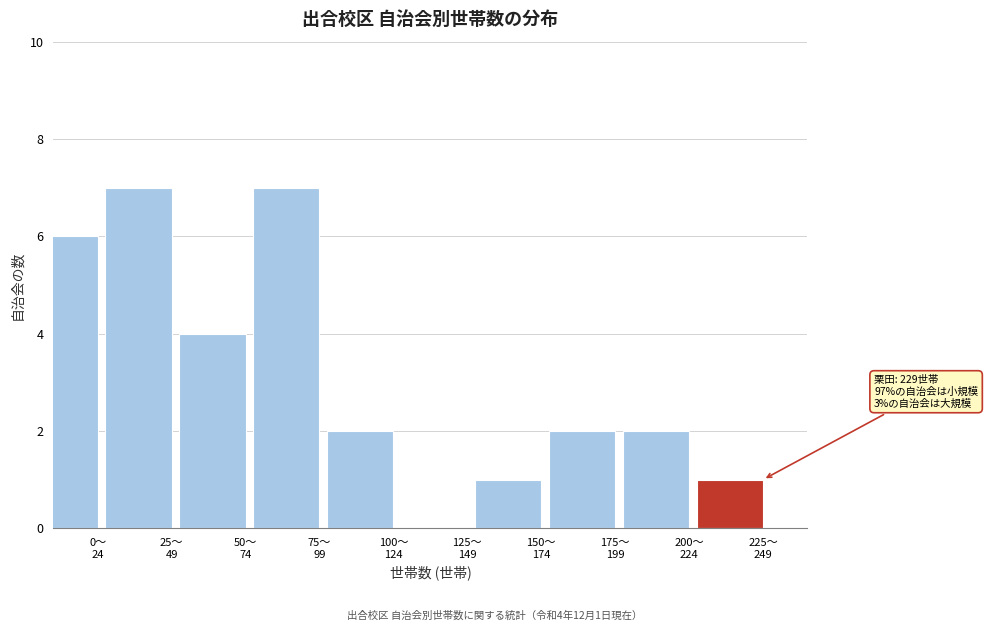

What is the maximum value shown in the chart?

7